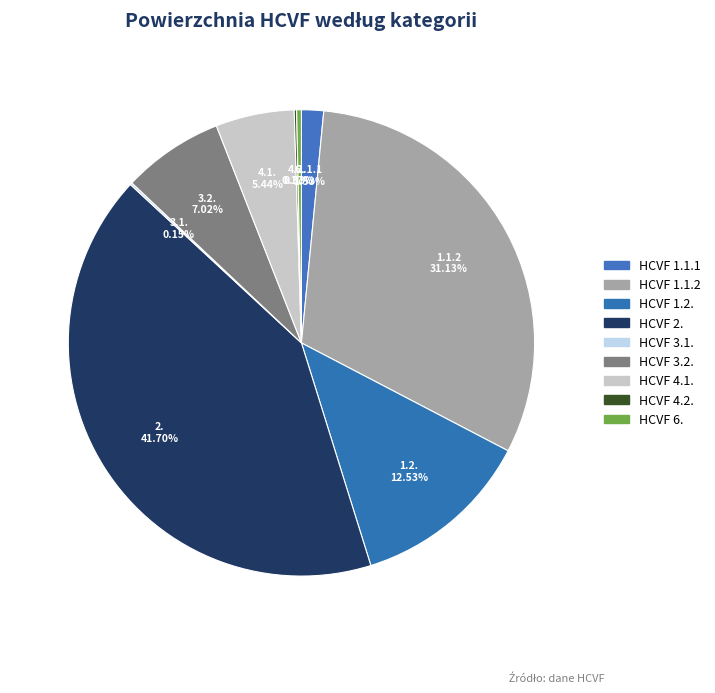

Count the number of slices in the pie.

9